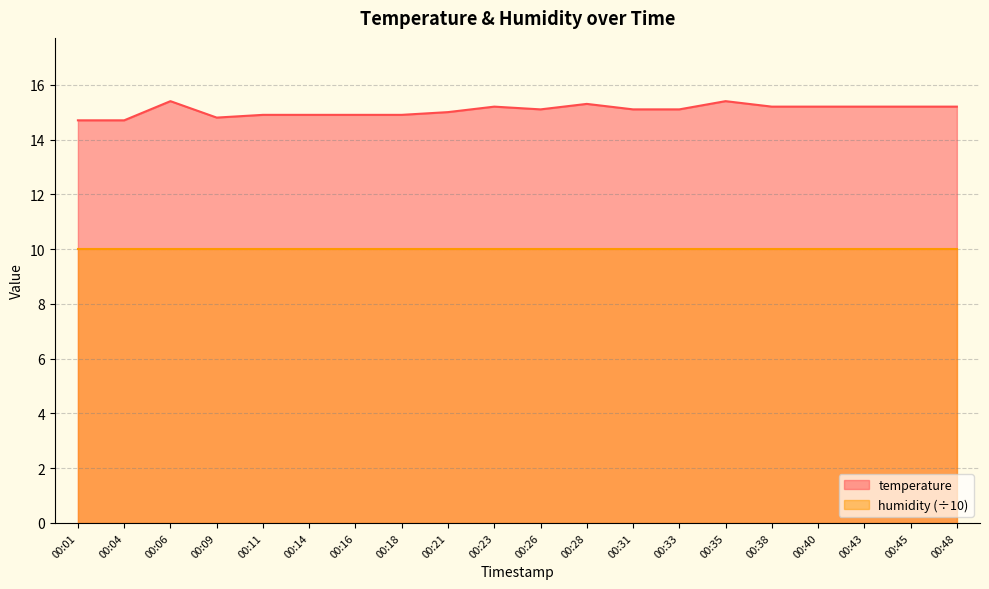

What is the change in value from 00:26 to 00:43?

+0.1